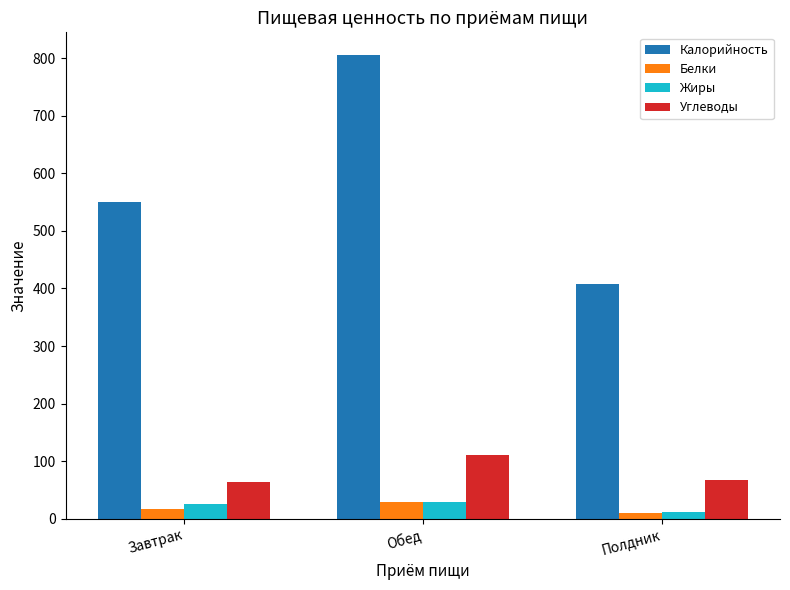

What is the average value of the Калорийность series?

588.0